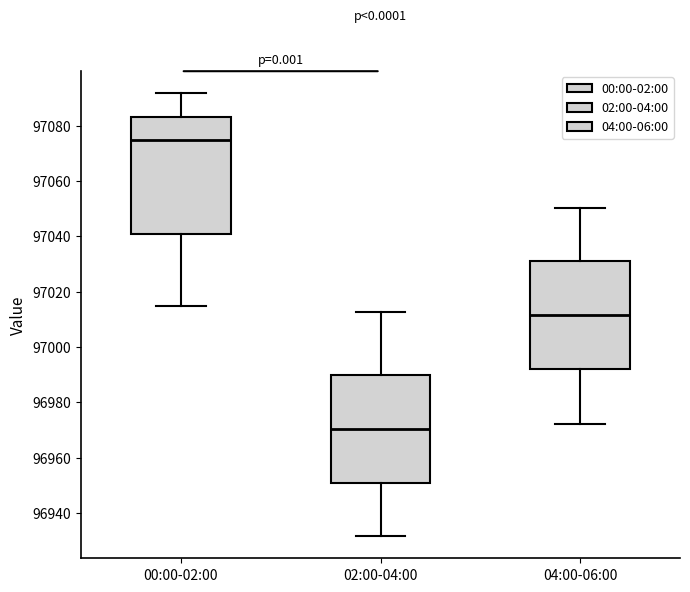

Reading left to right, transcribe this box plot: for each box, give where its median line is, the range the box spans, and where its two whiskers end, as read against the y-axis. The values are not printed on the chart, so give them approximately, as read against the axis.

00:00-02:00: median 97074, box 97040 to 97082, whiskers 97014 to 97092
02:00-04:00: median 96970, box 96950 to 96990, whiskers 96932 to 97012
04:00-06:00: median 97012, box 96992 to 97032, whiskers 96972 to 97050